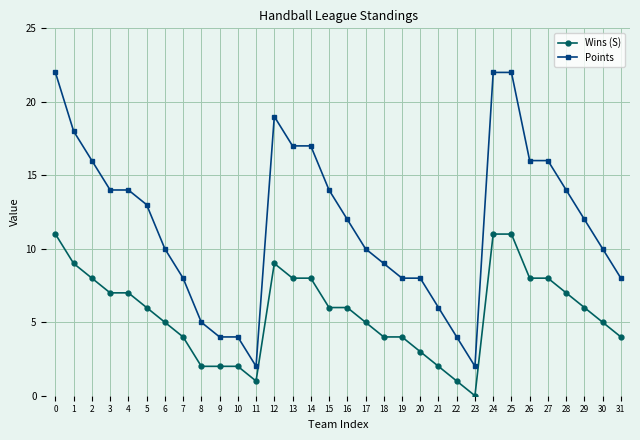

What is the difference between the maximum and second lowest values in the Points series?

20